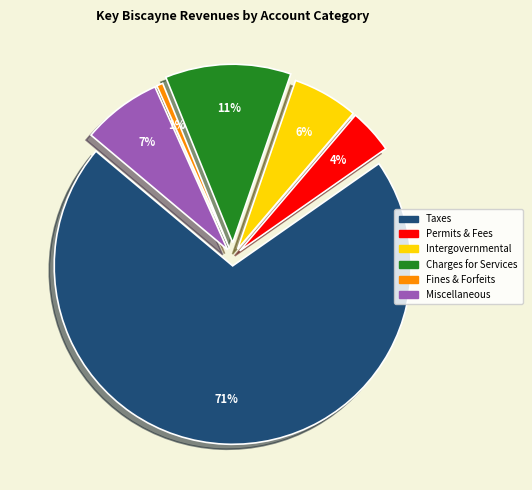

Is there any slice that represents more than half of the pie?

Yes